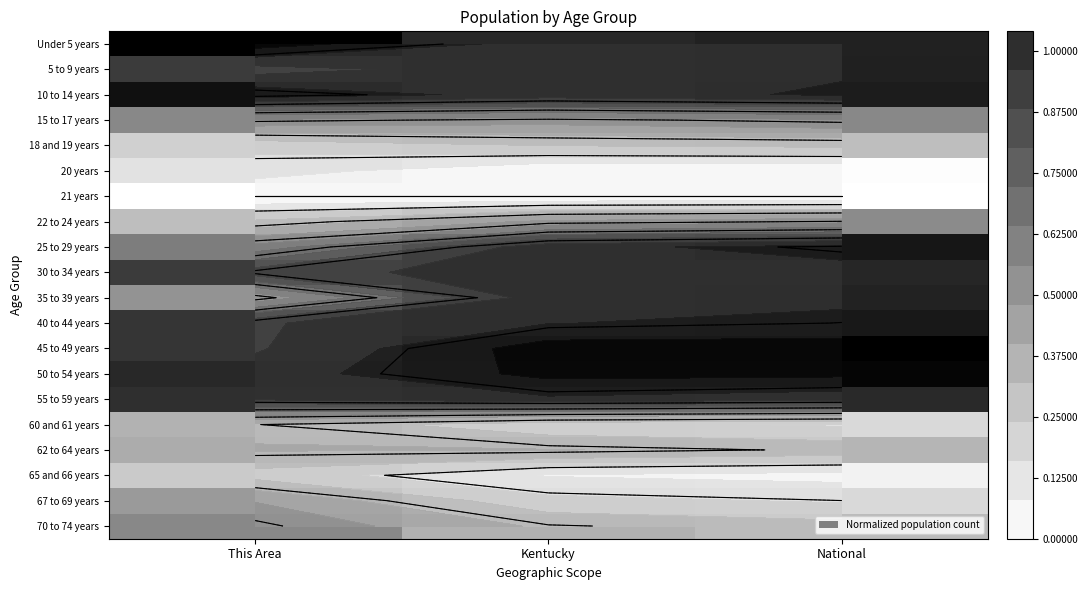

Which has a higher value, National or Kentucky?

National